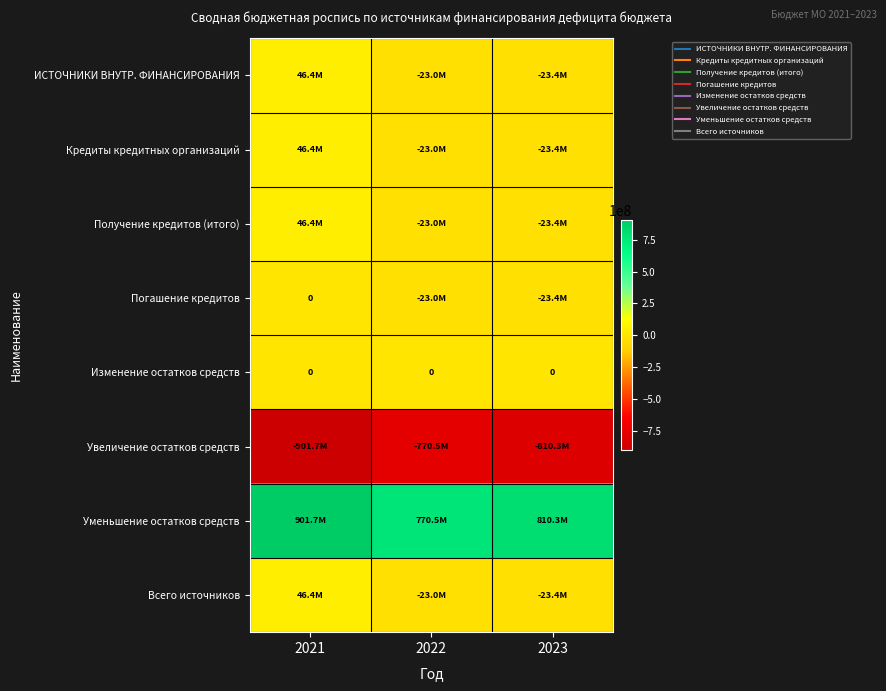

List the series in order of their peak value, highest first.

Уменьшение остатков средств, ИСТОЧНИКИ ВНУТР. ФИНАНСИРОВАНИЯ, Кредиты кредитных организаций, Получение кредитов (итого), Всего источников, Погашение кредитов, Изменение остатков средств, Увеличение остатков средств